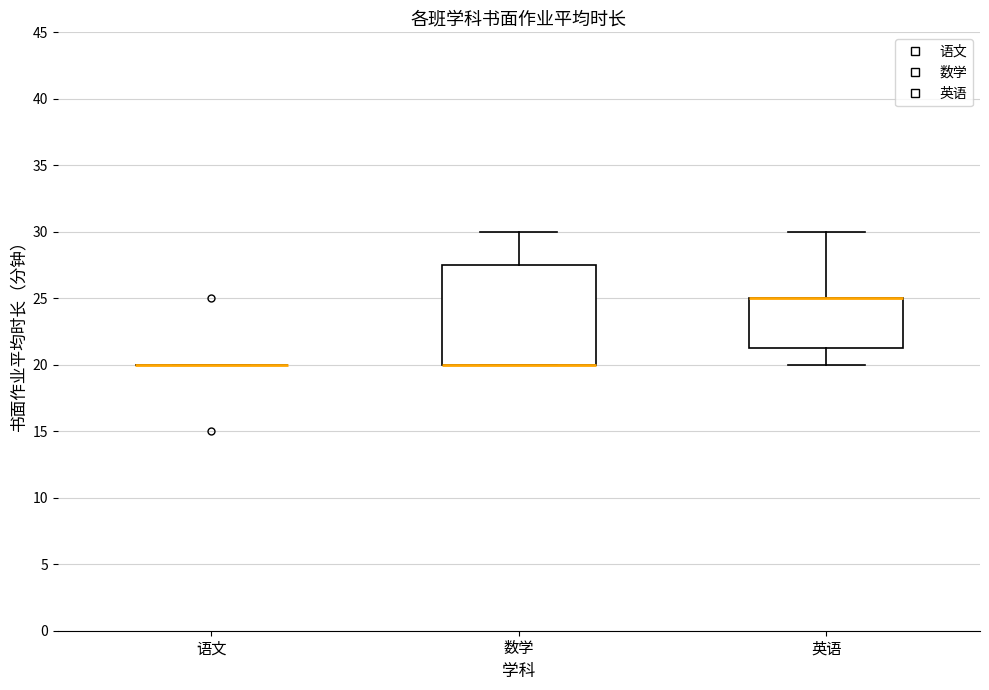

Reading left to right, read every box against the y-axis: the position of its median line, the range the box covers, and the ends of its whiskers. The values are not printed on the chart, so give them approximately, as read against the axis.

语文: box collapsed to a line at 20.0, whiskers 20.0 to 20.0
数学: median 20.0 (drawn on the box's lower edge), box 20.0 to 27.5, whiskers 20.0 to 30.0
英语: median 25.0 (drawn on the box's upper edge), box 21.5 to 25.0, whiskers 20.0 to 30.0